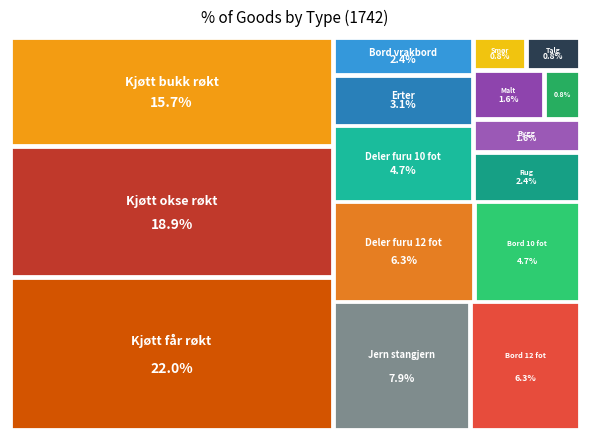

Rank the categories by value from lowest to highest.

Havre, Smør, Talg, Bygg, Malt, Bord vrakbord, Rug, Erter, Bord 10 fot, Deler furu 10 fot, Bord 12 fot, Deler furu 12 fot, Jern stangjern, Kjøtt bukk røkt, Kjøtt okse røkt, Kjøtt får røkt